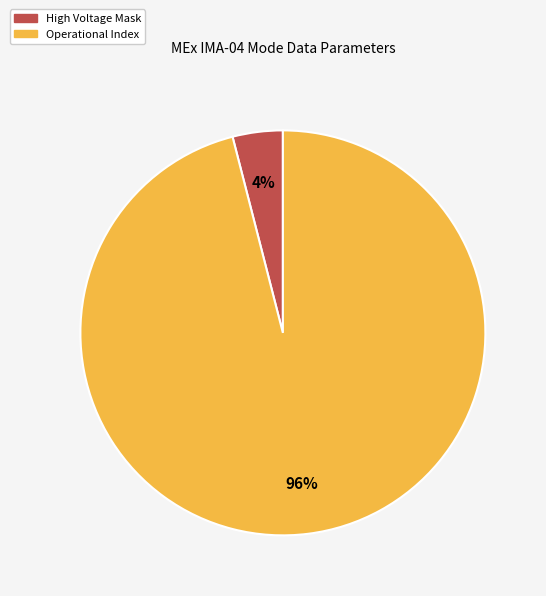

What is the majority slice?

Operational Index